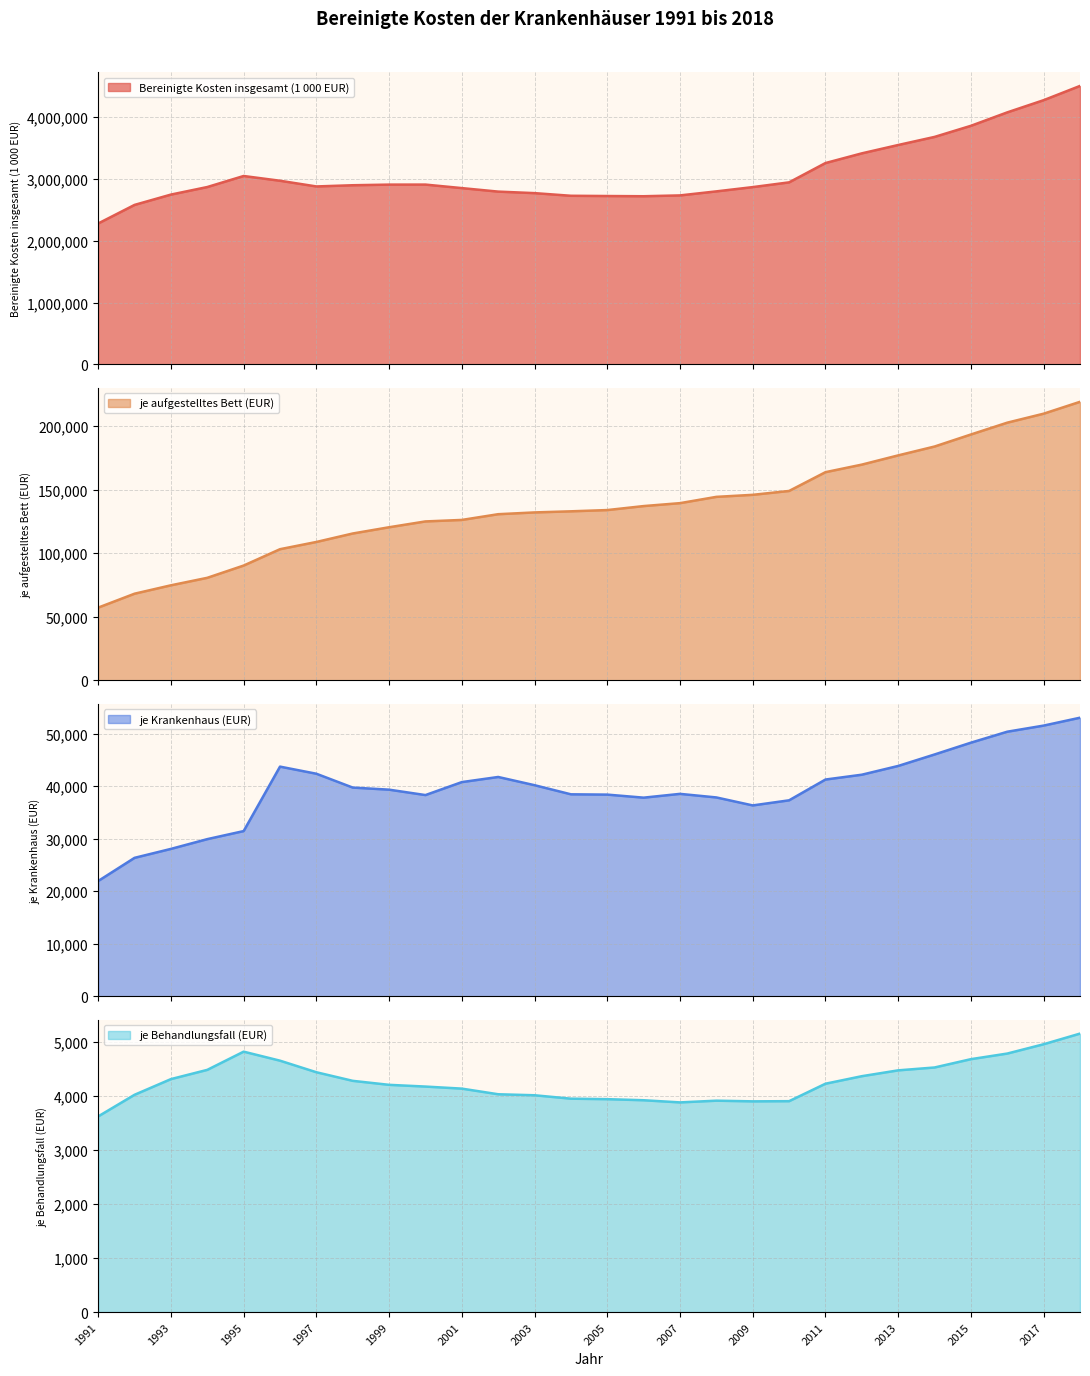

What is the difference between the maximum and minimum values in the je aufgestelltes Bett (EUR) series?

161906.3